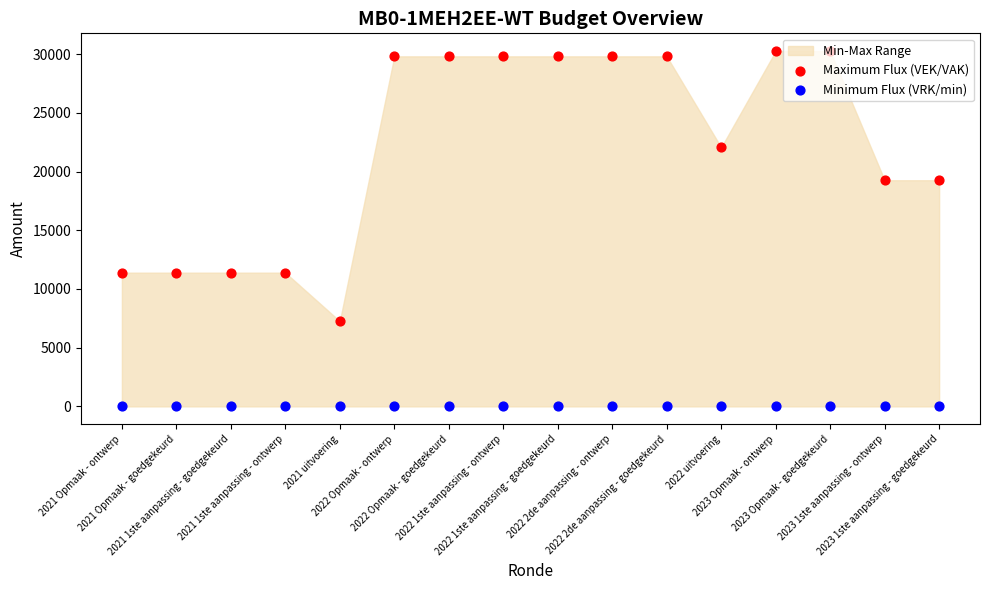

Which series contains the lowest Y value?

Minimum Flux (VRK/min)